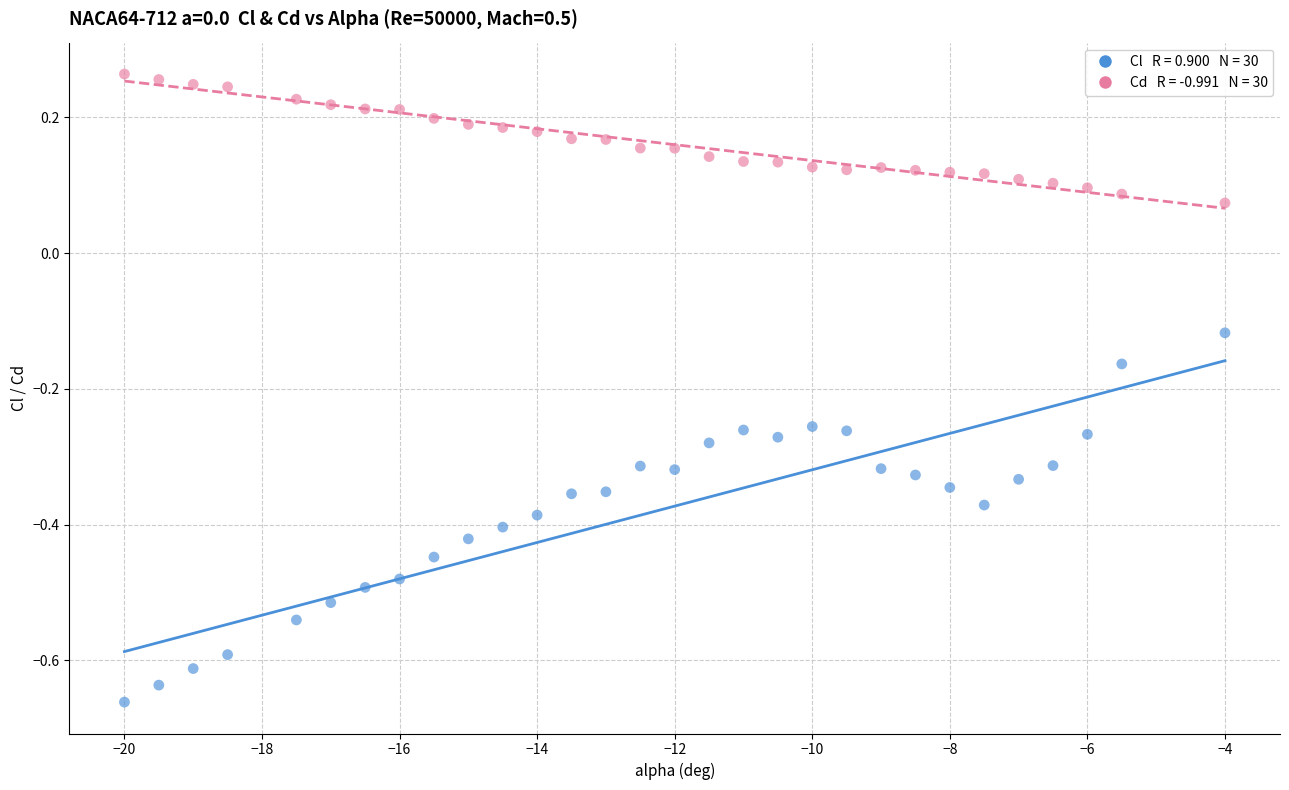

Across all data points, what is the range of Y values (max minus min)?

0.9